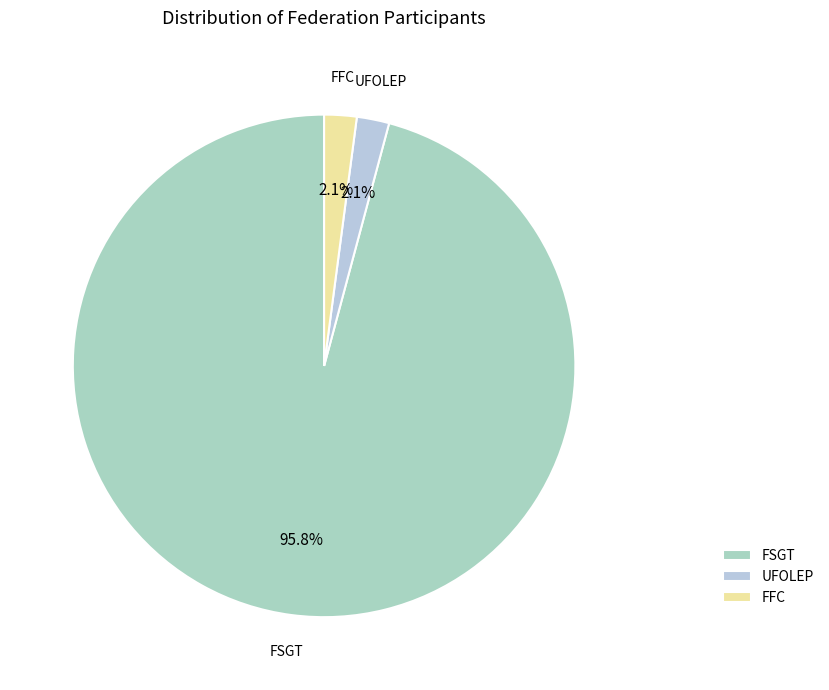

Which slice is the largest?

FSGT